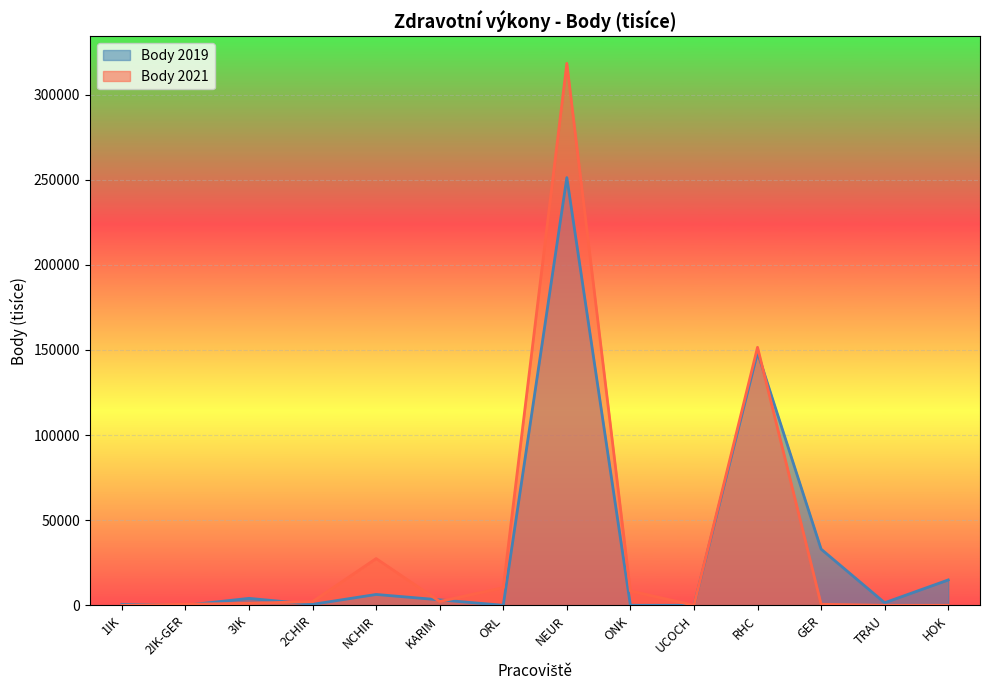

Where is the first local minimum for Body 2019?

2IK-GER